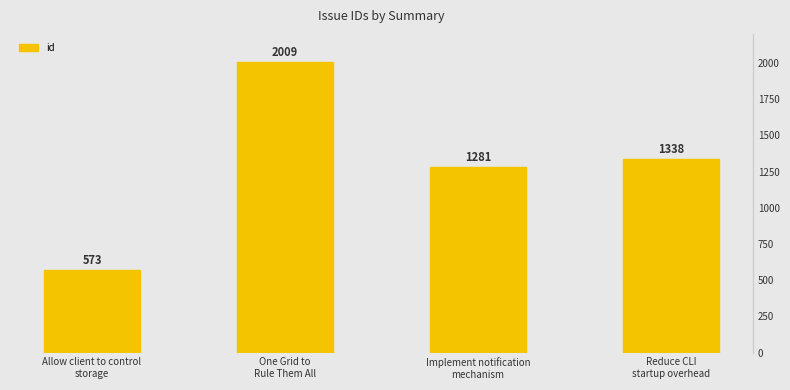

Is it true that the value at Reduce CLI
startup overhead is 1338?

True